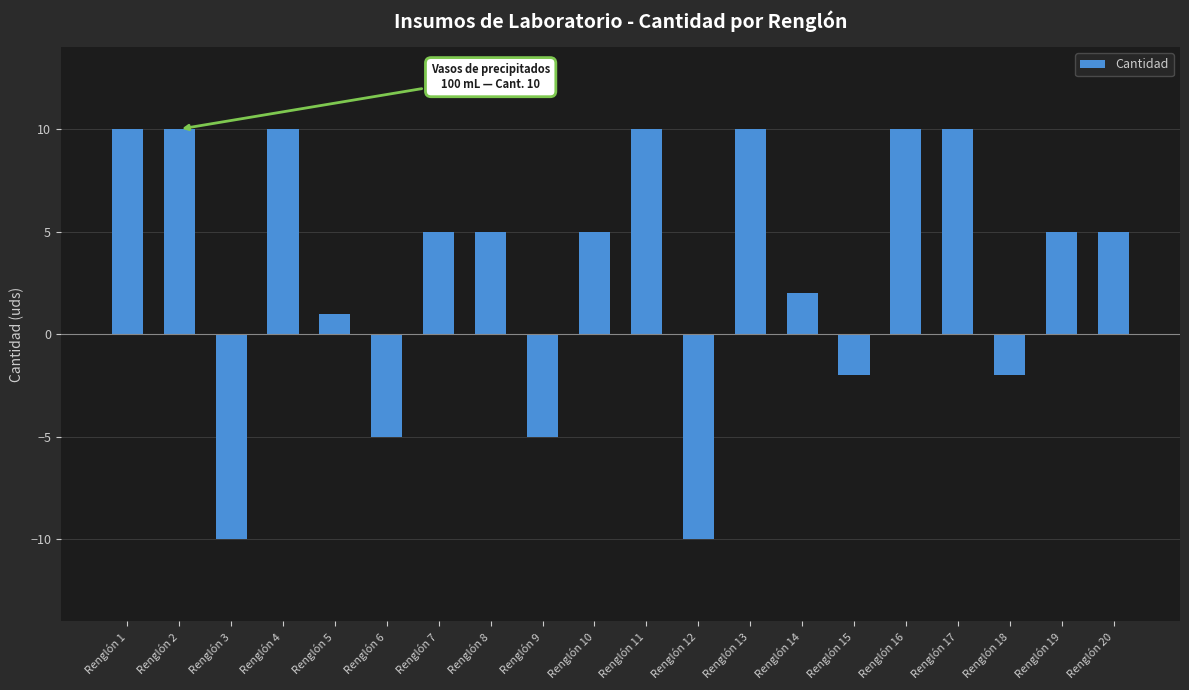

What is the change in value from Renglón 6 to Renglón 8?

+10